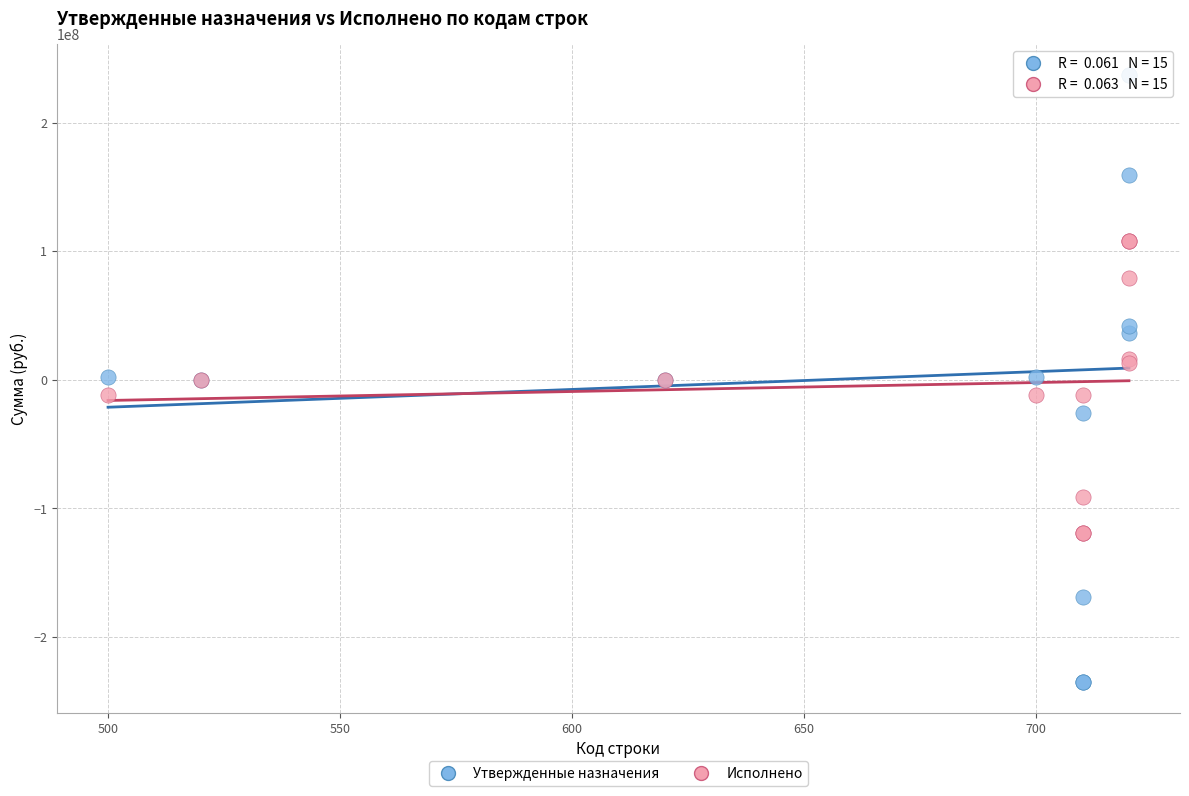

What are all the series names shown in the legend?

Утвержденные назначения, Исполнено